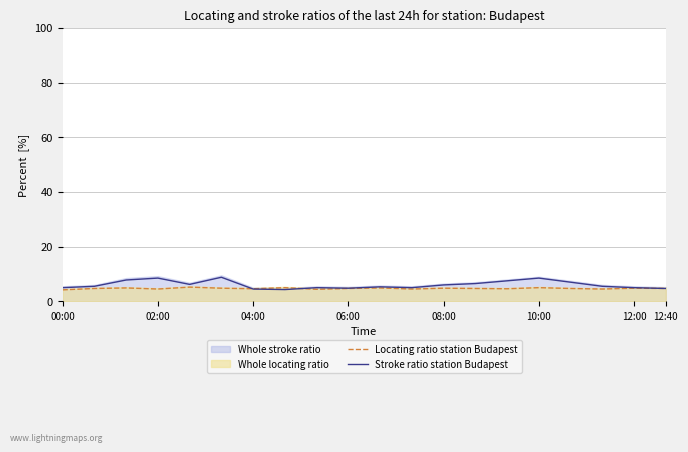

True or false: Stroke ratio station Budapest and Locating ratio station Budapest cross at least once.

True